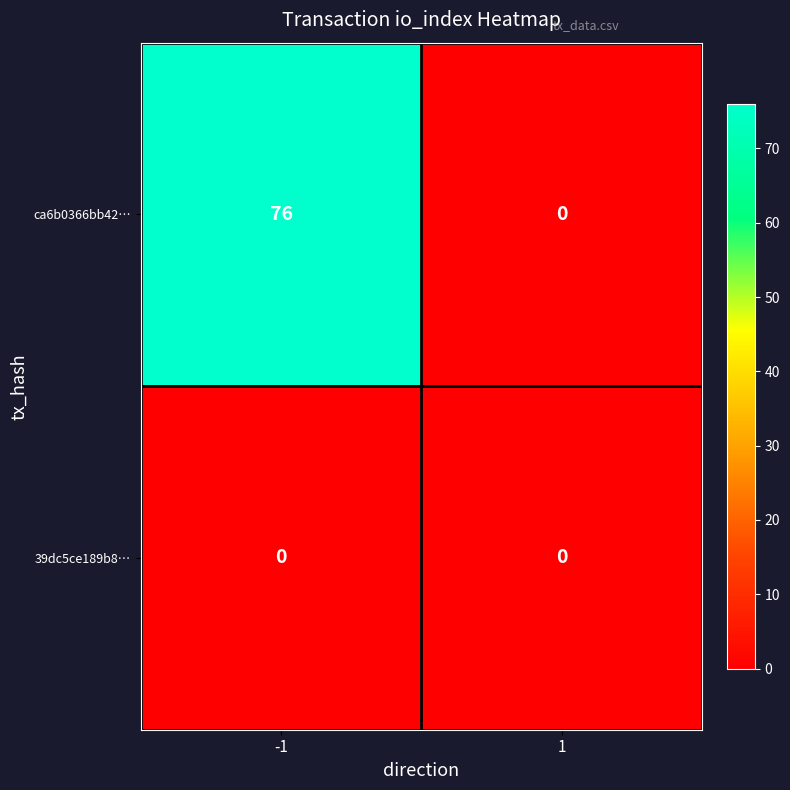

What is the maximum value shown in the chart?

76